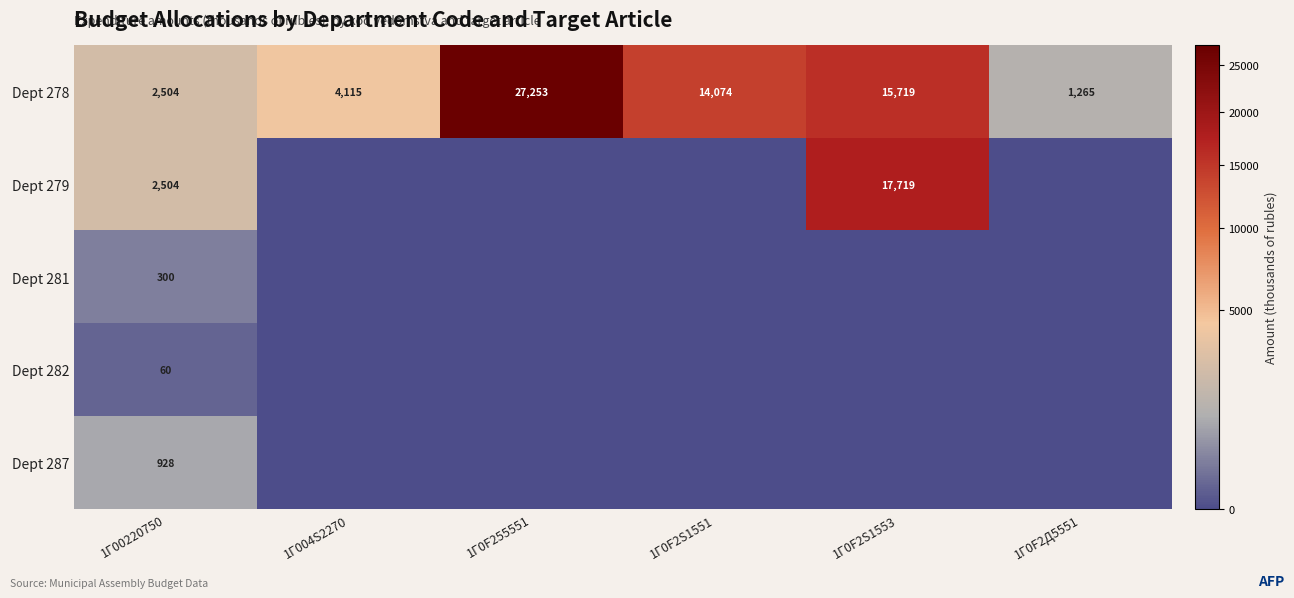

What is the minimum value for Dept 278?

1265